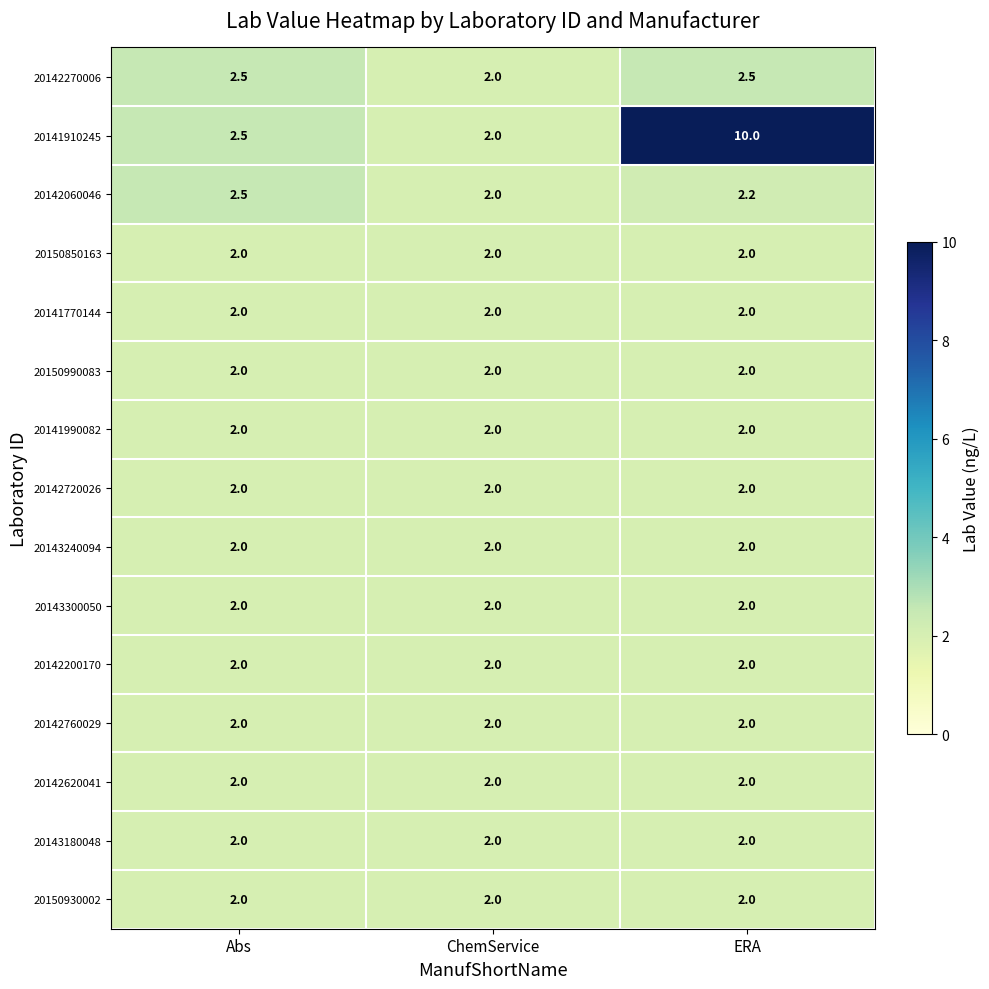

What is the minimum value shown in the chart?

2.0